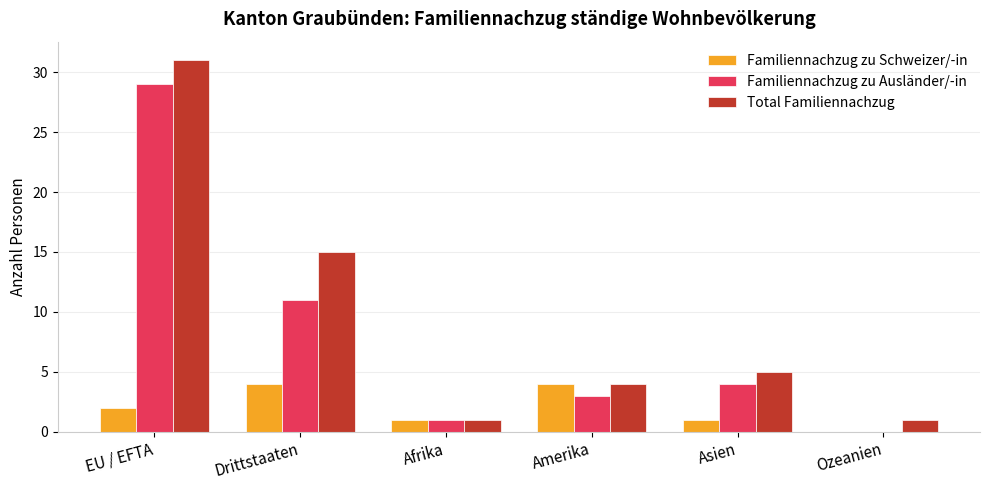

Which series has the largest total across all categories?

Total Familiennachzug